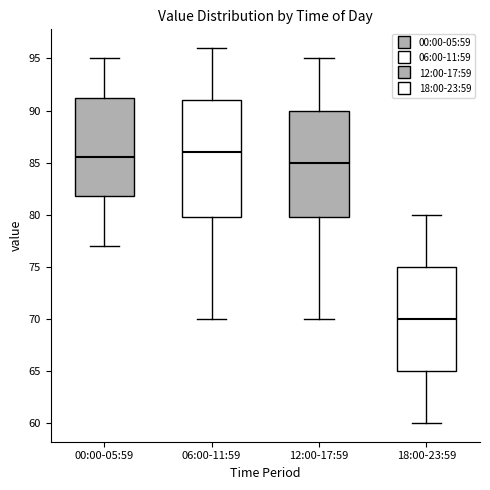

Where does the upper whisker of the box for 00:00-05:59 end on the y-axis? The values are not printed on the chart, so give them approximately, as read against the axis.

95.0